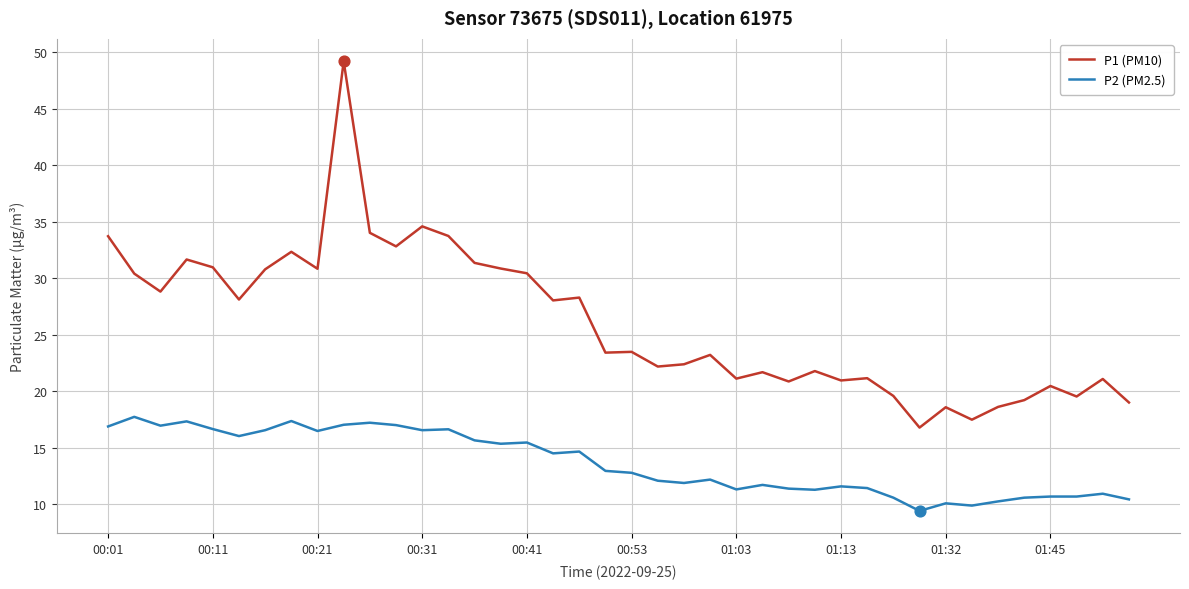

Which series has the widest spread of values?

P1 (PM10)